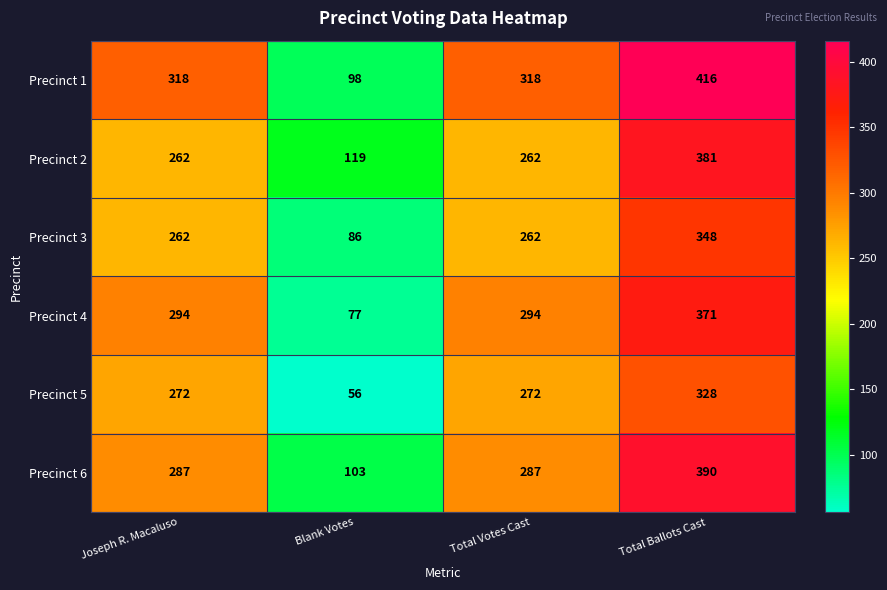

Count the Precinct 3 values in the range 262 to 348.

3